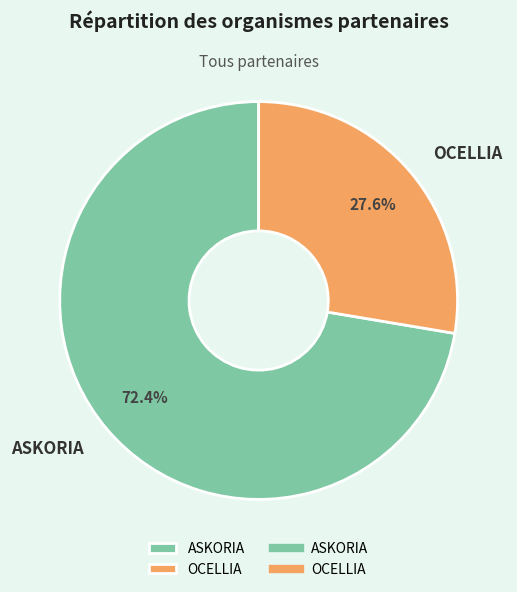

What percentage is the ASKORIA slice, to the nearest percent?

72%